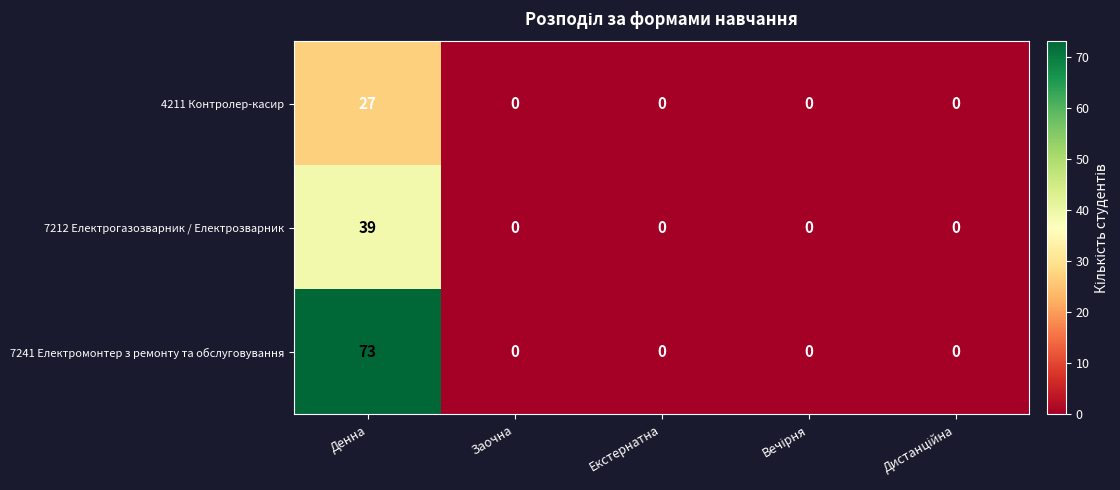

Which series has the widest spread of values?

7241 Електромонтер з ремонту та обслуговування